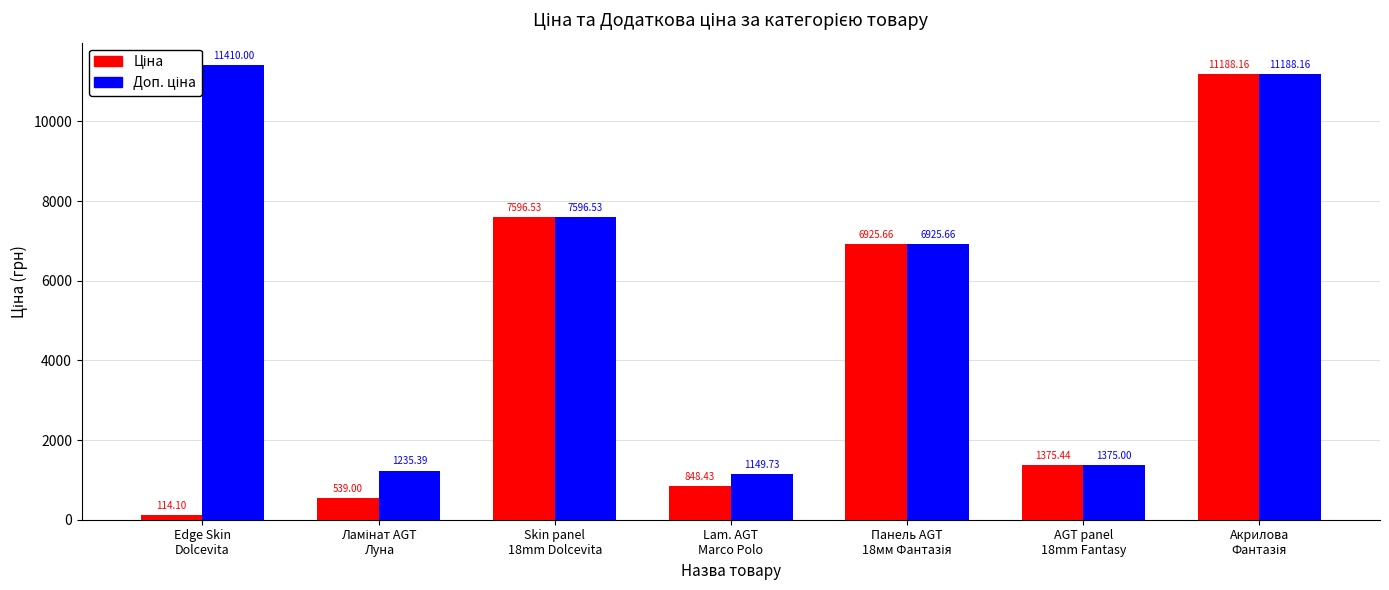

At how many categories does at least one series exceed 4419?

4